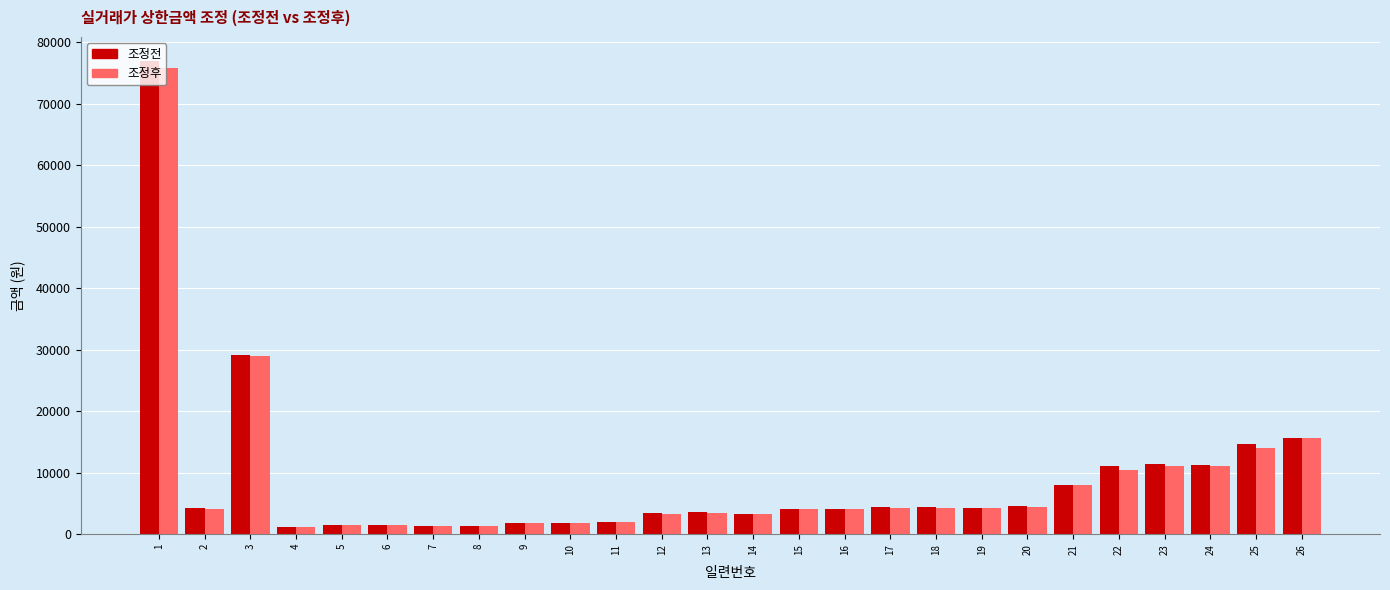

What is the maximum value for 조정전?

77013